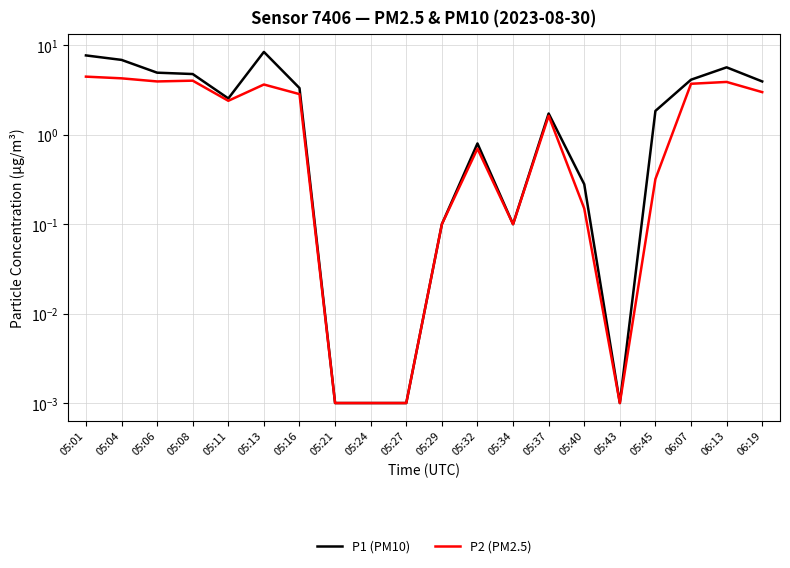

What is the sum of all P2 (PM2.5) values?

39.3